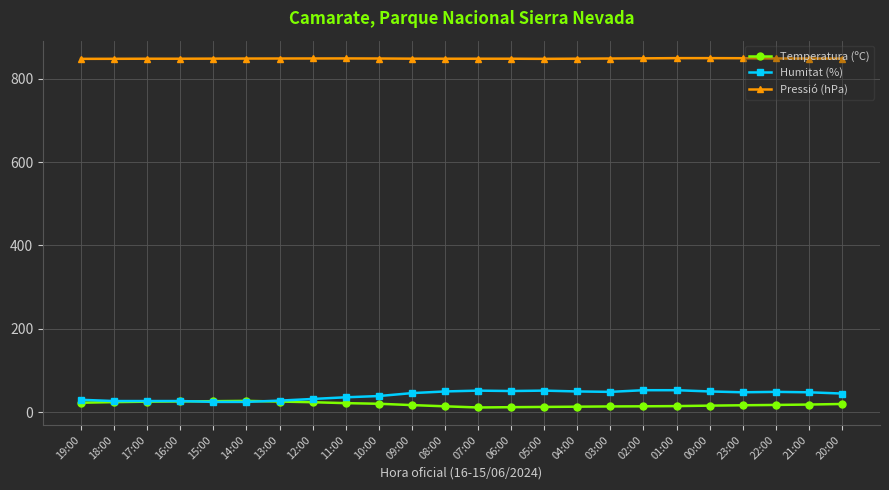

Is the value of Temperatura (ºC) at 17:00 greater than the value of Pressió (hPa) at 01:00?

No